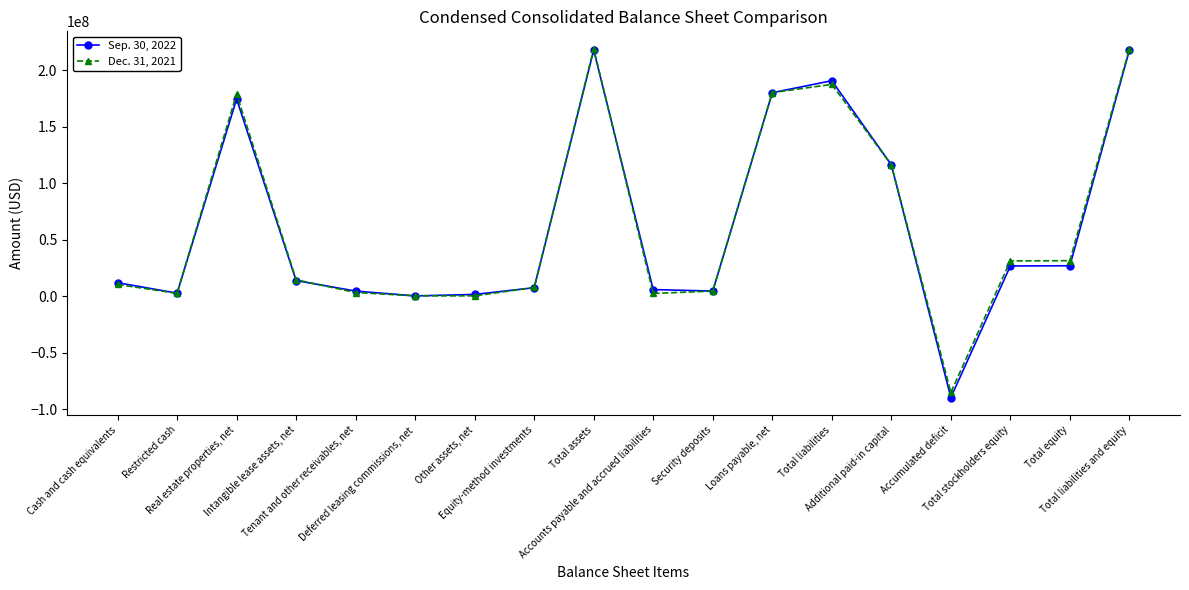

True or false: Sep. 30, 2022 and Dec. 31, 2021 intersect in this chart.

True